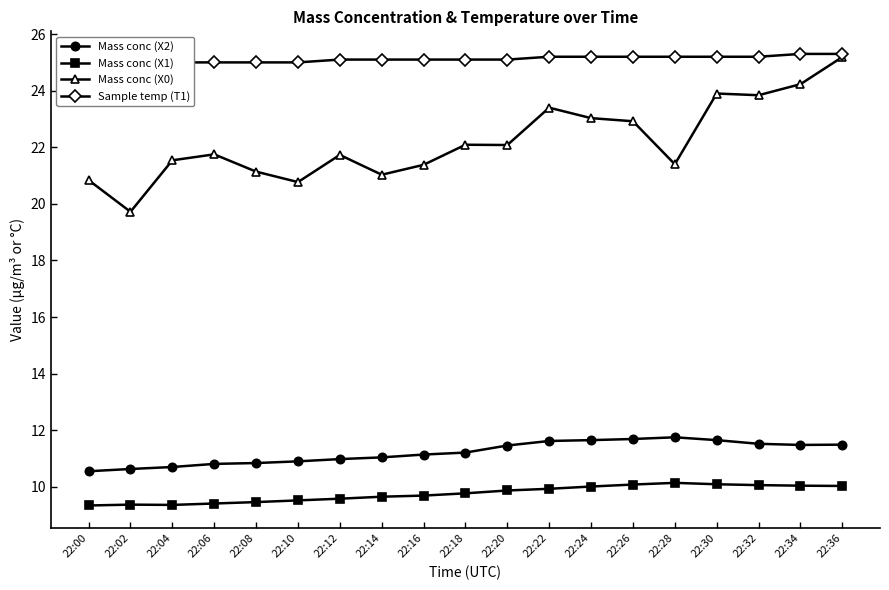

What is the average value of the Mass conc (X1) series?

9.8